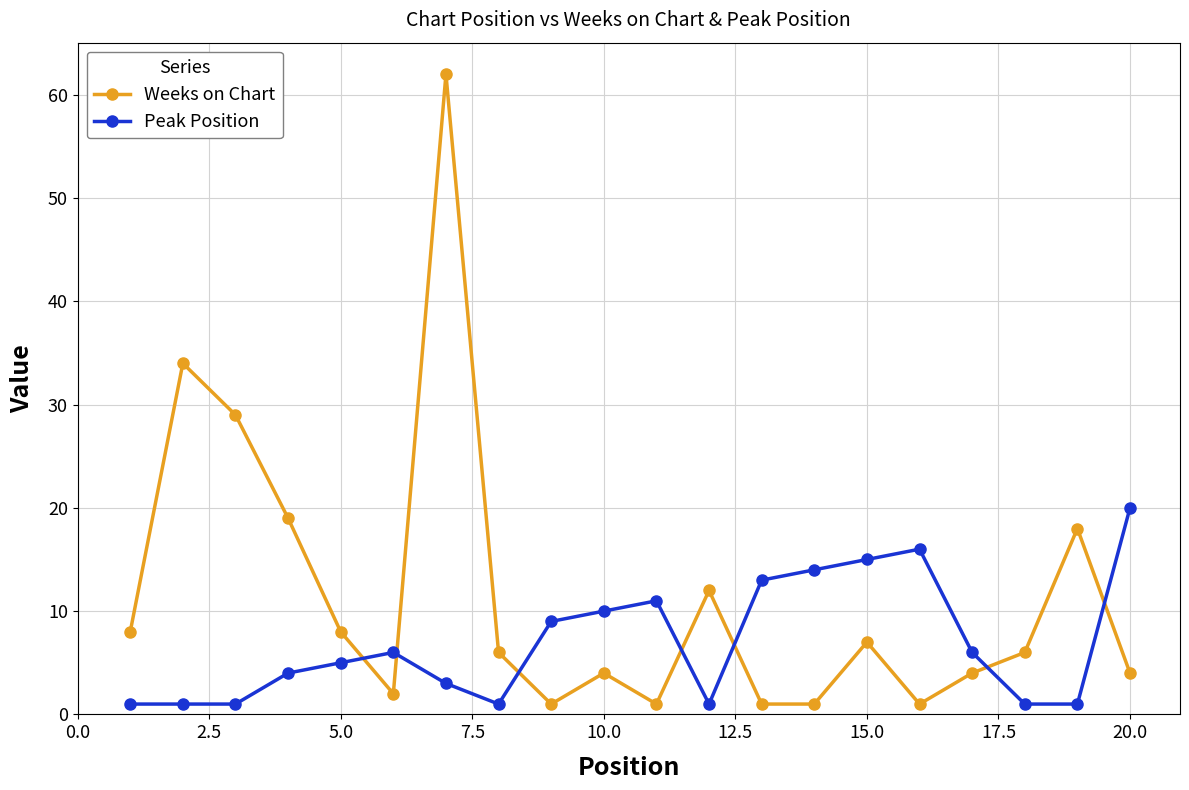

What is the highest value of the Peak Position series?

20